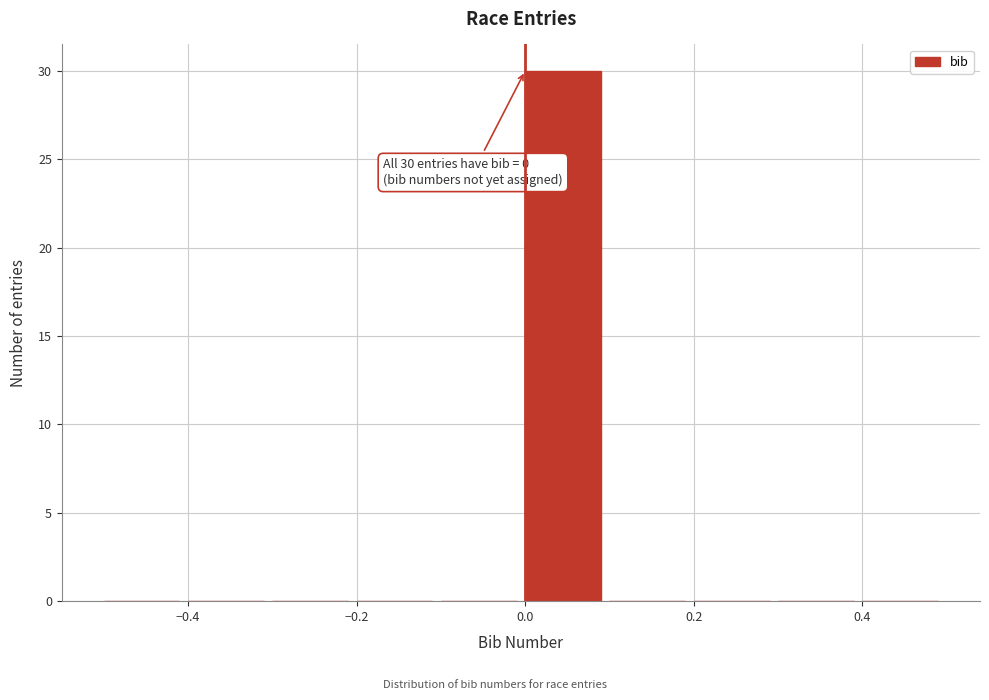

Which range on the x-axis has the tallest bar?

0.0 to 0.1